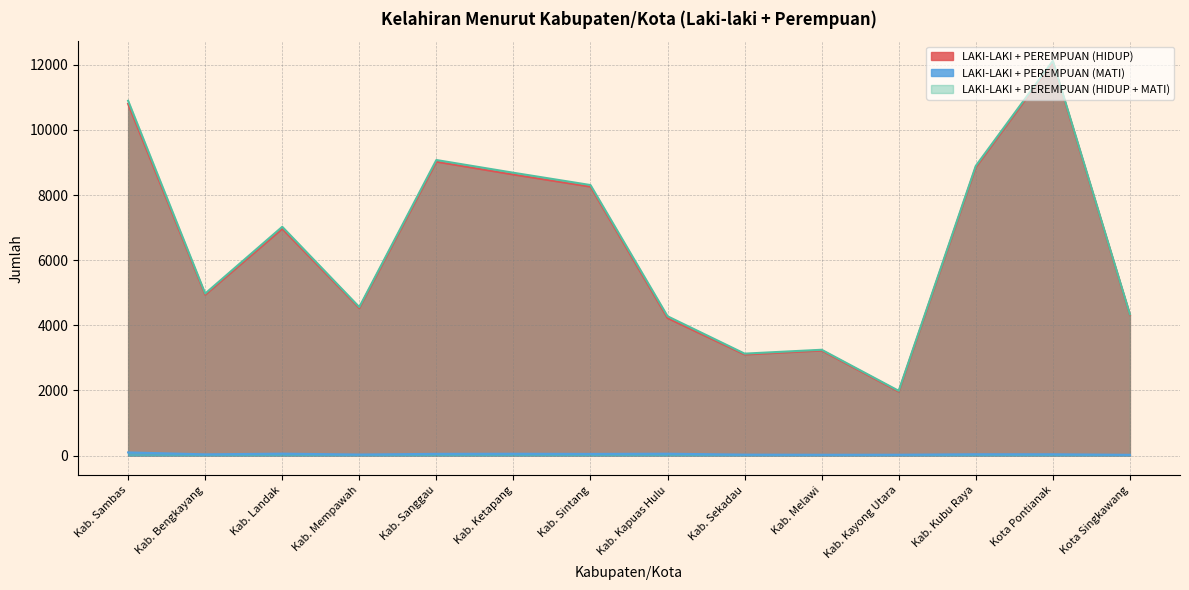

Where does the LAKI-LAKI + PEREMPUAN (HIDUP + MATI) series first go above 7025?

Kab. Sambas